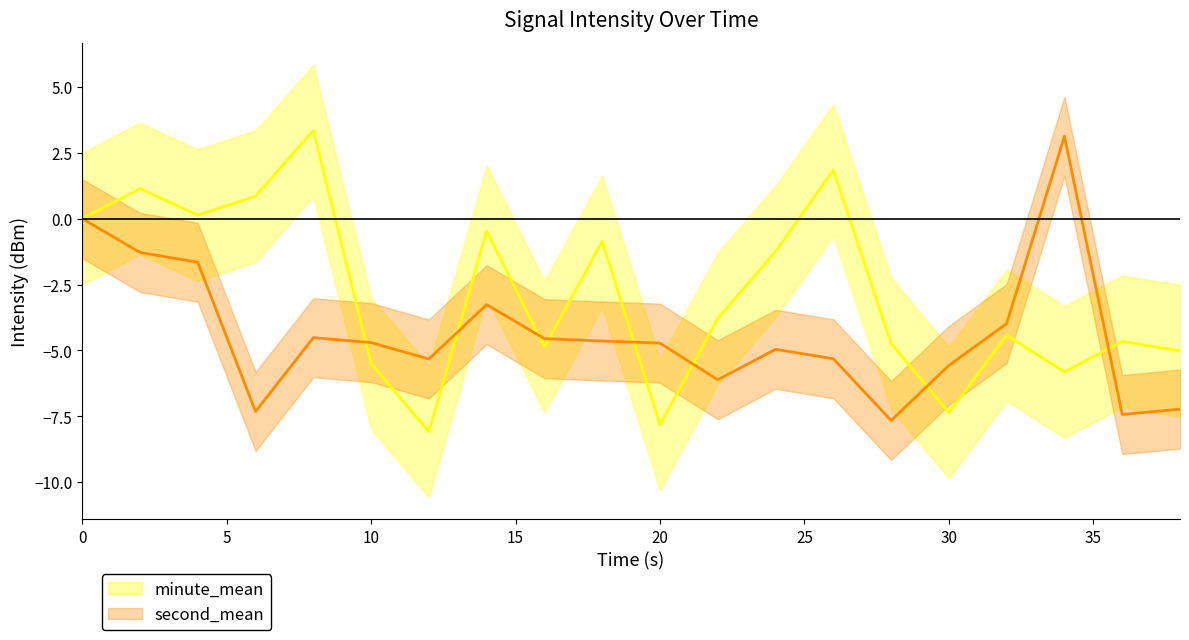

What is the difference between the maximum and second lowest values in the second_mean series?

10.6